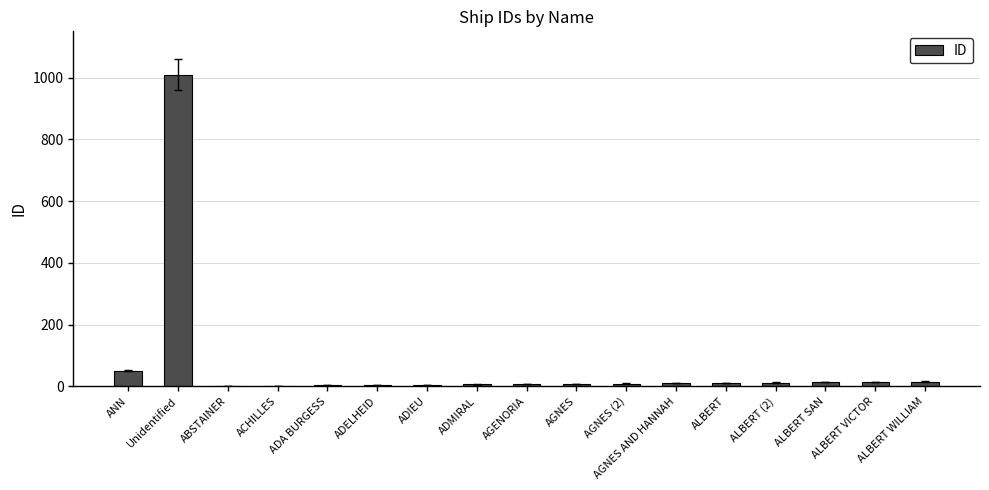

At which category does the chart reach its peak across all series?

Unidentified